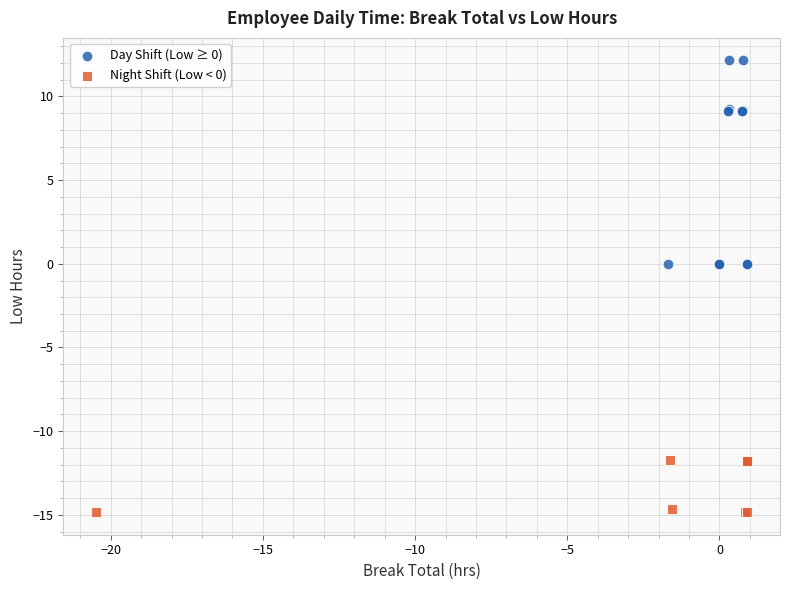

Which series contains the highest Y value?

Day Shift (Low ≥ 0)